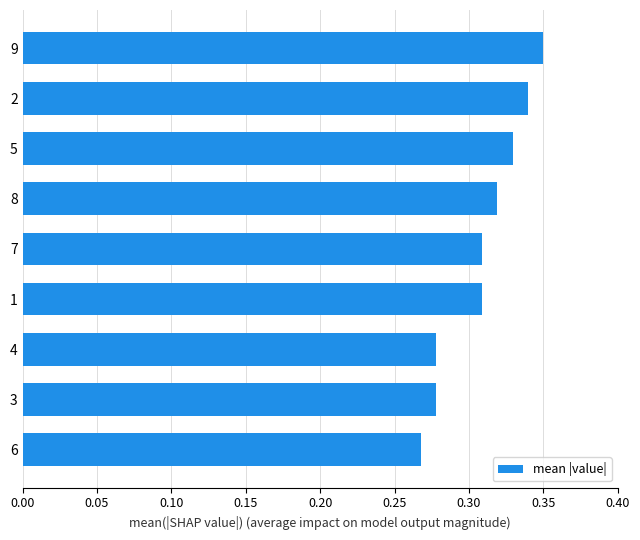

The value at 6 is 0.5. True or false?

False